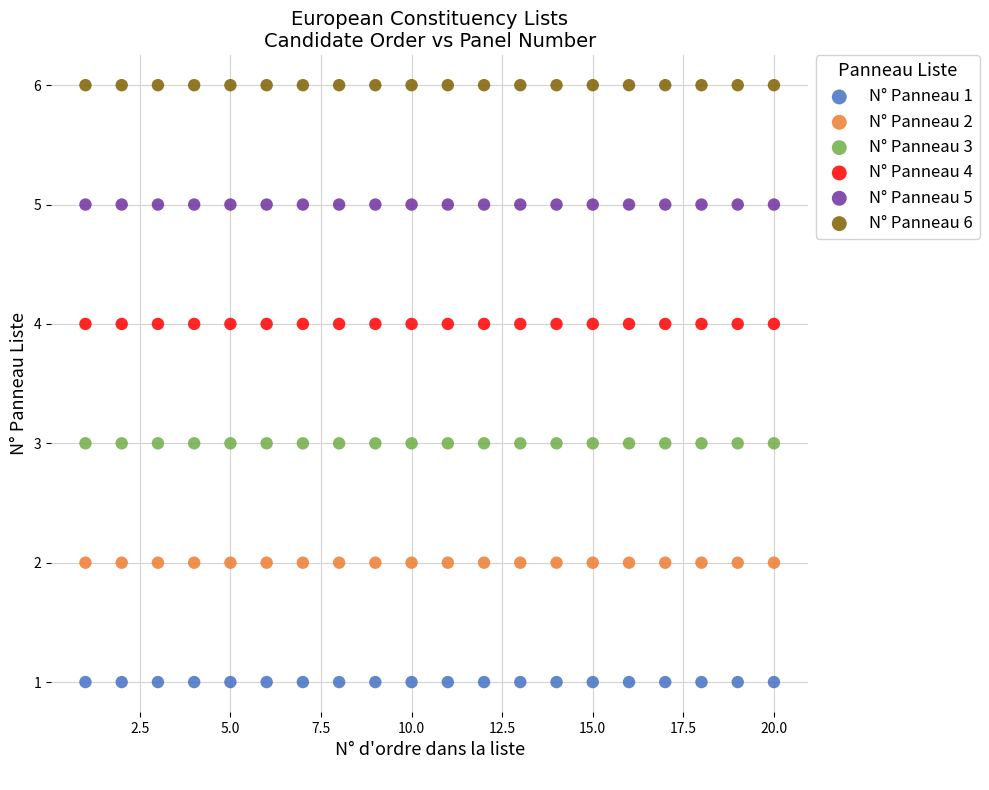

Which series reaches the maximum Y coordinate?

N° Panneau 6